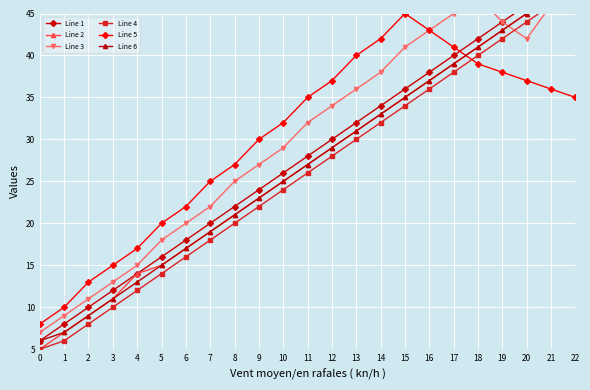

True or false: Line 4 has more than 1 interior local peaks.

False